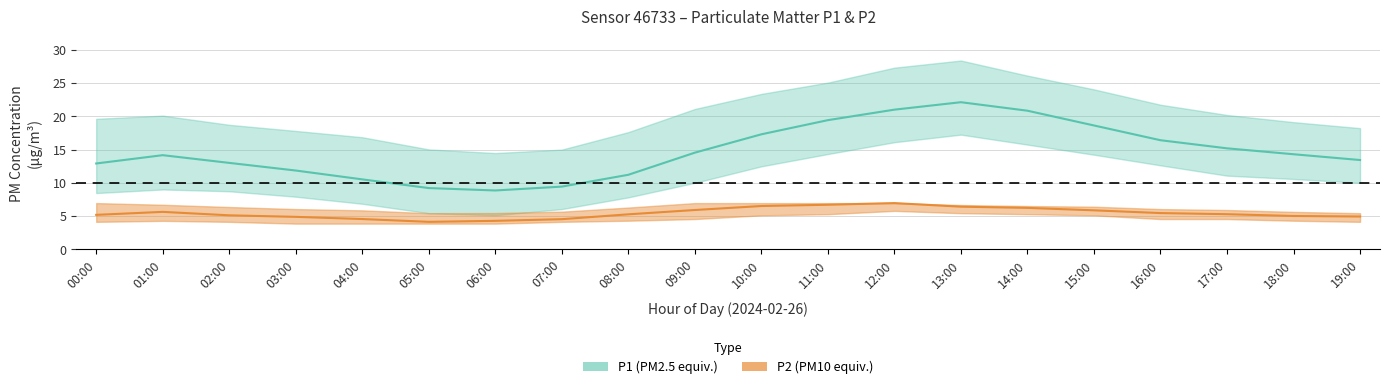

What is the lowest value of the P1_upper series?

14.5